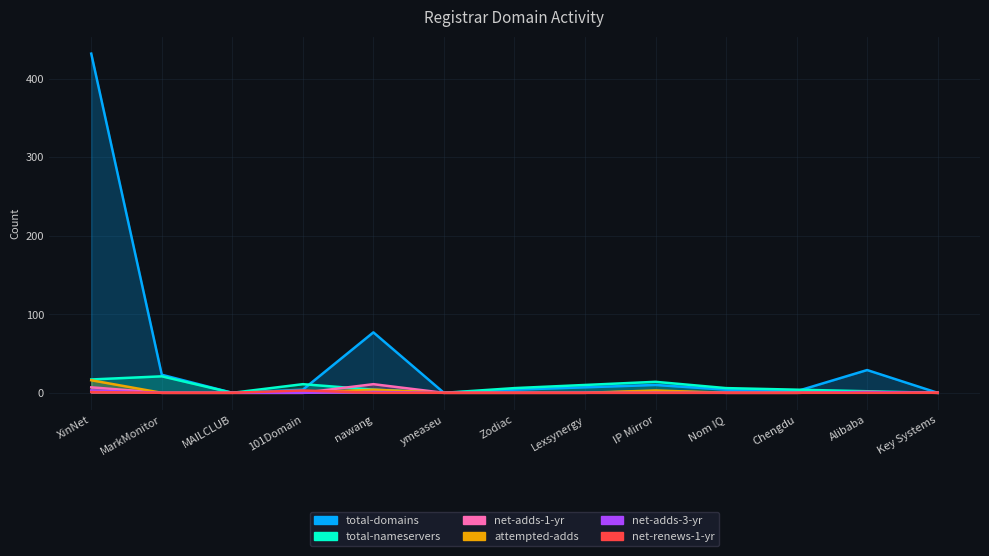

List the series in order of their peak value, lowest first.

net-adds-3-yr, net-renews-1-yr, net-adds-1-yr, attempted-adds, total-nameservers, total-domains